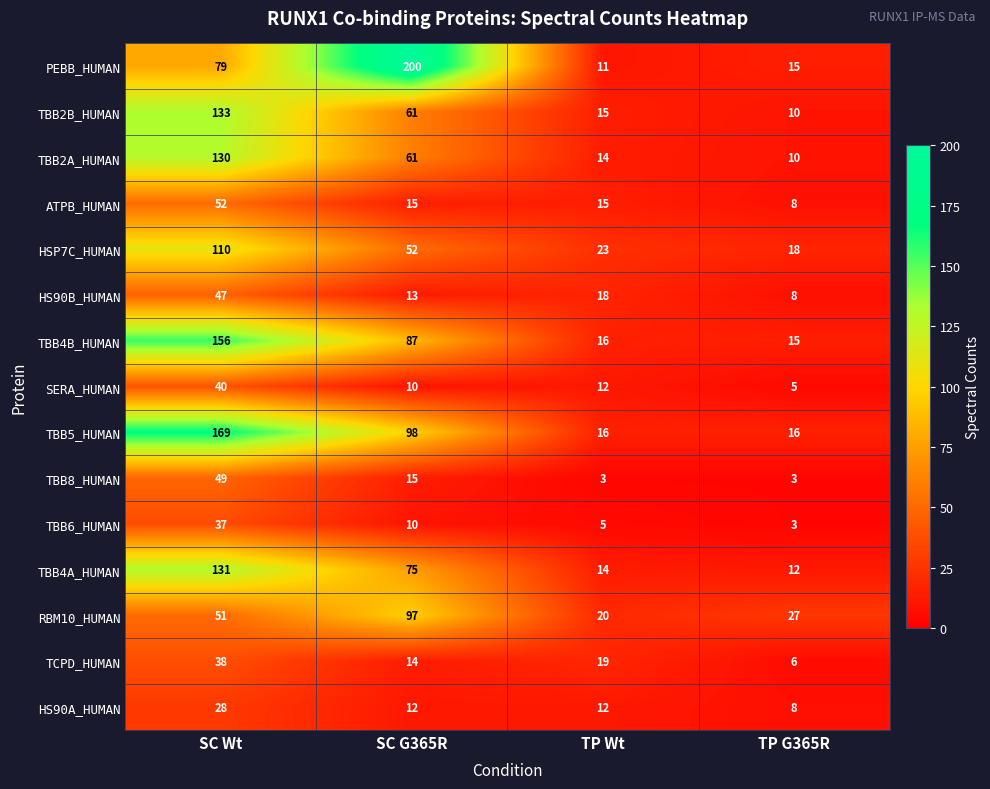

What is the sum of the TBB2B_HUMAN values at TP Wt and SC Wt?

148